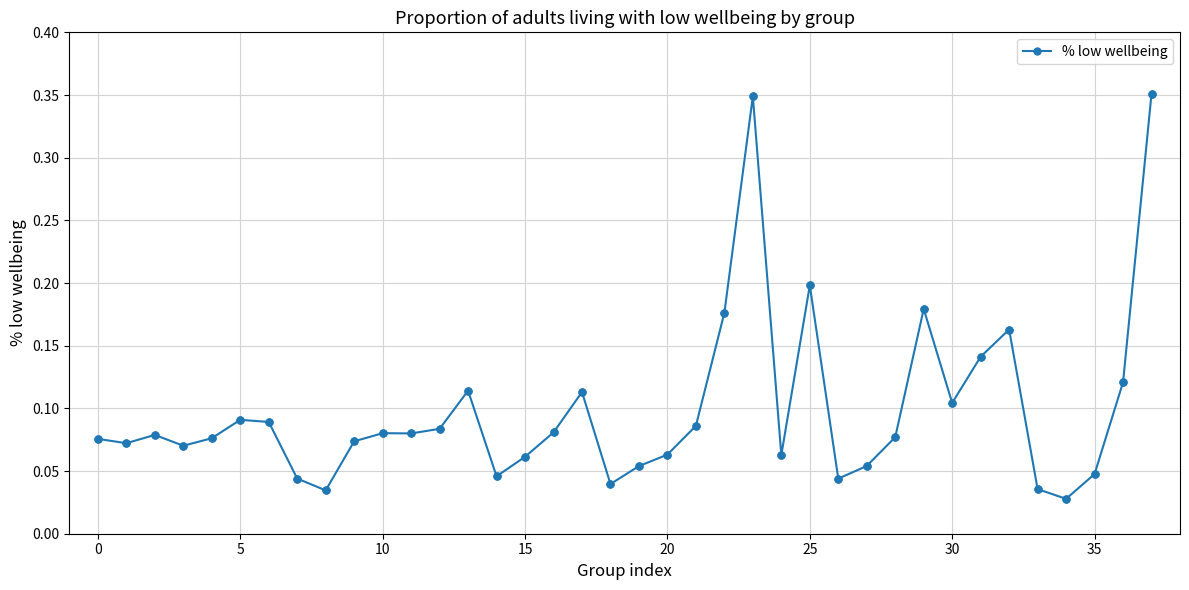

True or false: there are more than 2 points higher than both neighbors.

True